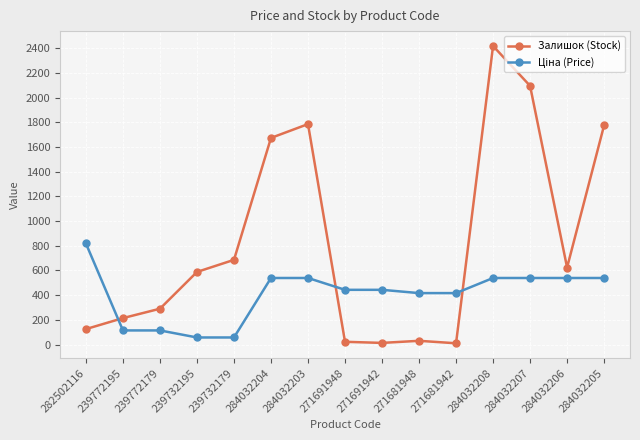

At which category does Залишок (Stock) reach its first local peak?

284032203